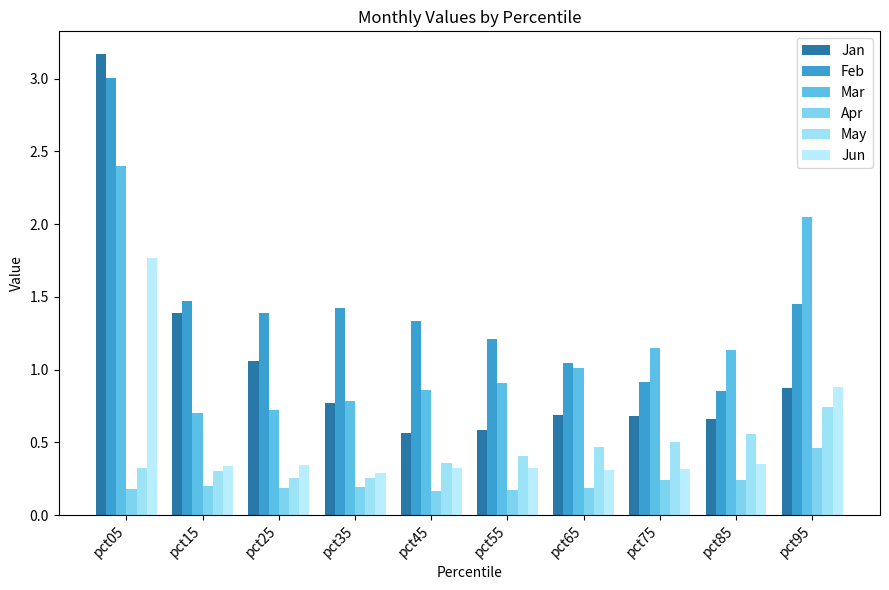

Which label corresponds to the smallest value in the chart?

pct45